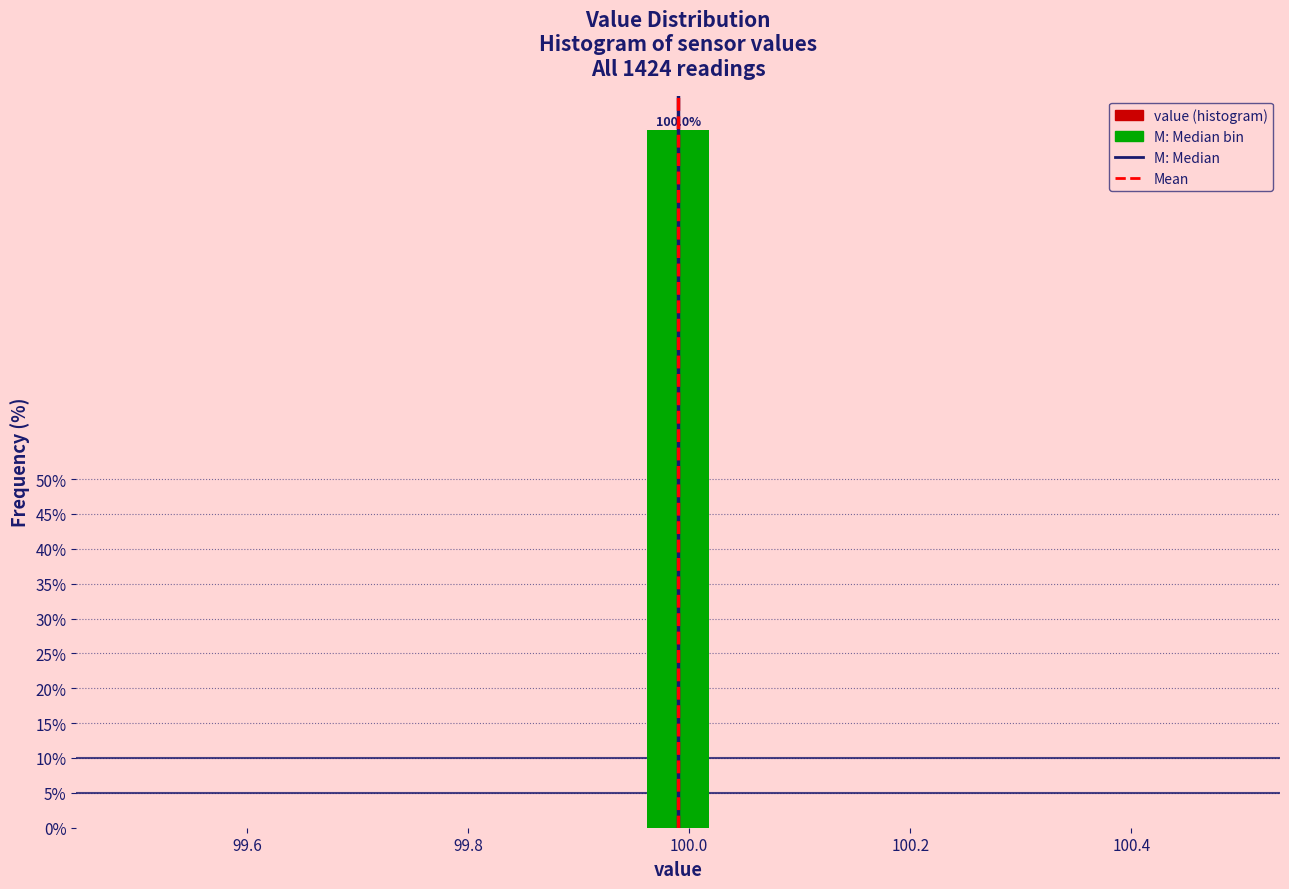

Around what value on the x-axis is the tallest bar? Give the approximate position of its centre, as read against the axis.

100.00